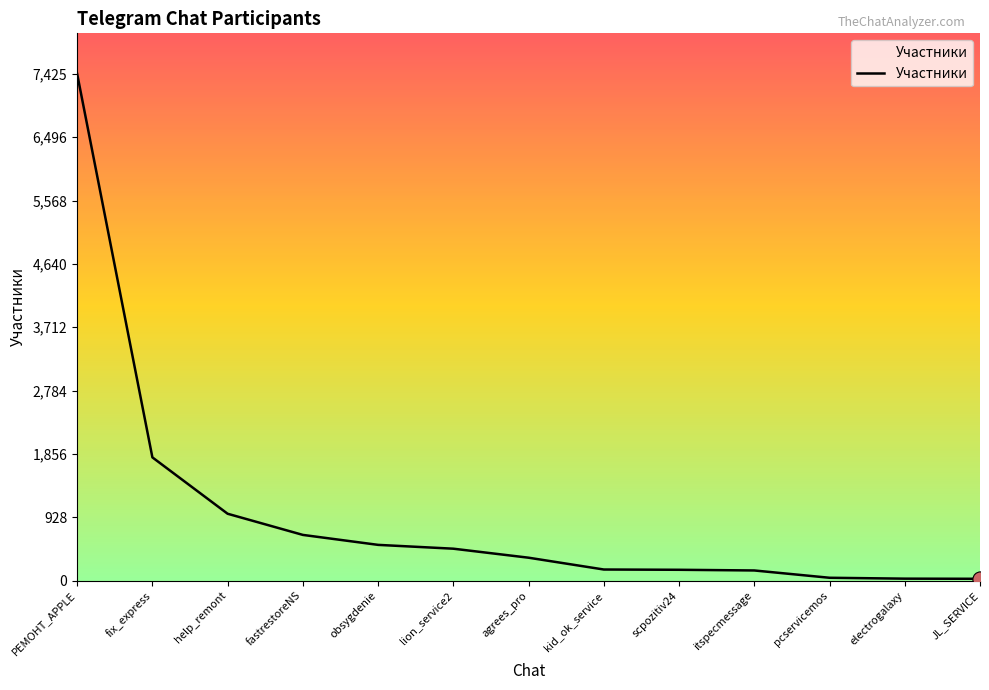

What is the ratio of the value at electrogalaxy to the value at kid_ok_service?

0.2